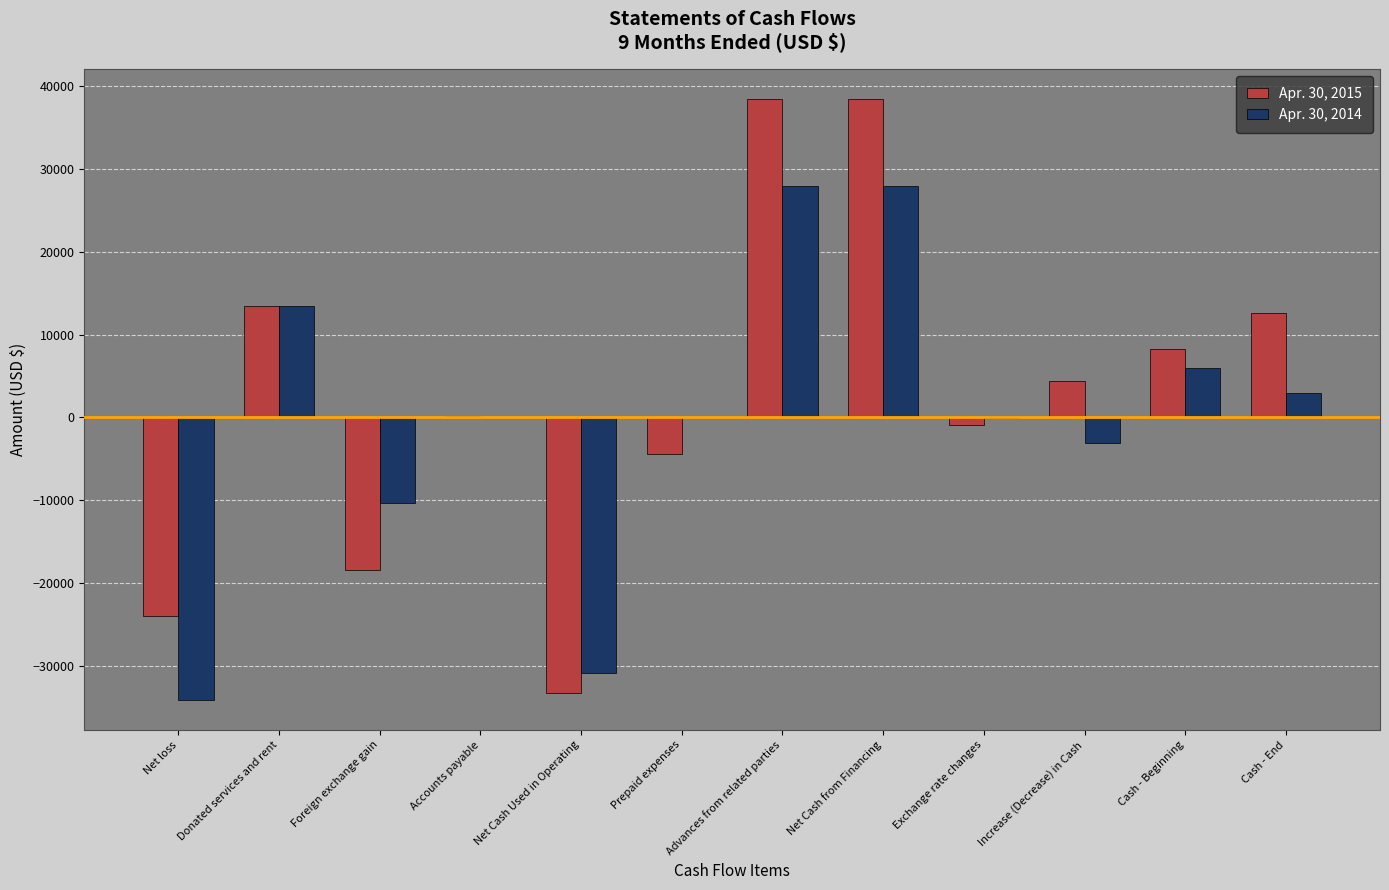

Read the Apr. 30, 2015 value at Net Cash from Financing, to the nearest 100.

38400